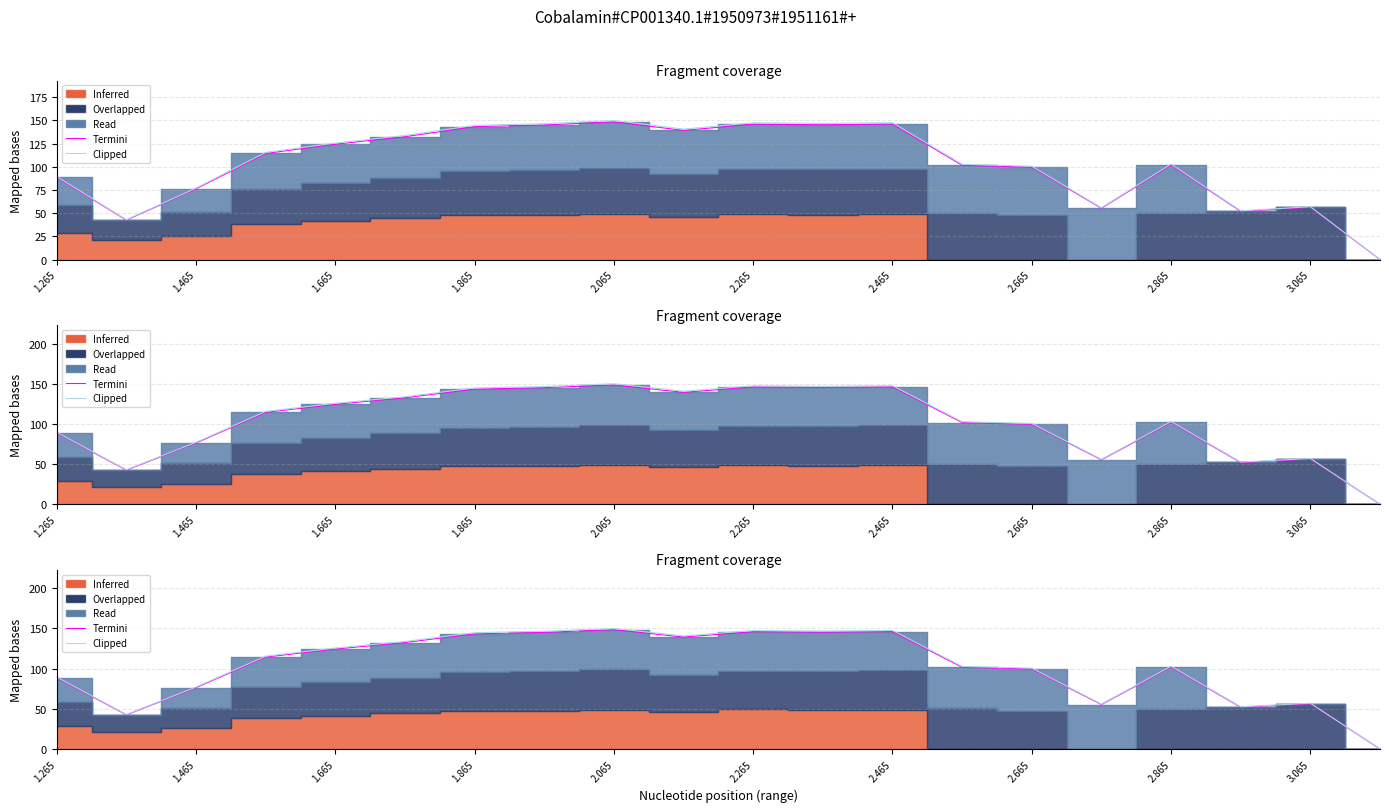

What is the total value across all series at 2.465?

293.7